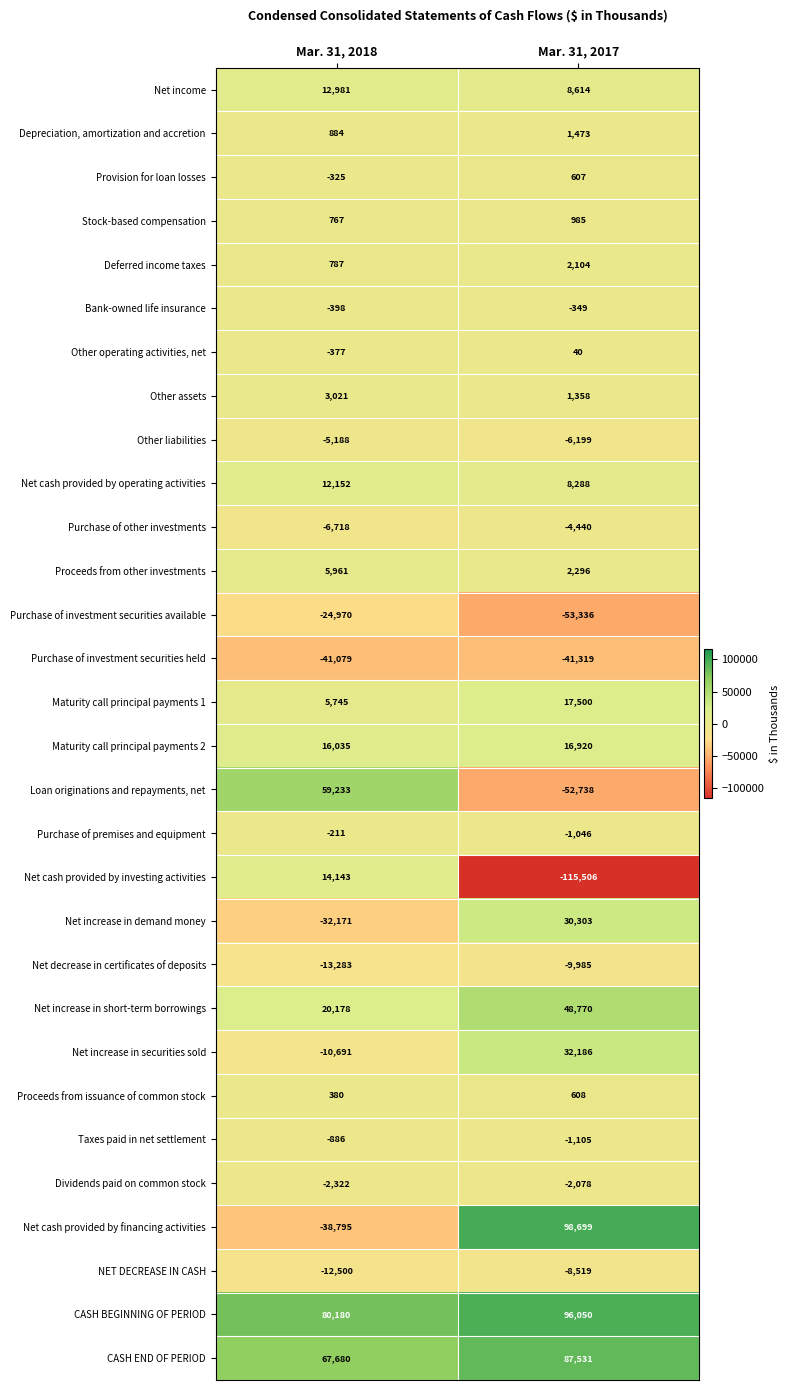

Is the value of Other liabilities at Mar. 31, 2018 greater than the value of Proceeds from other investments at Mar. 31, 2017?

No